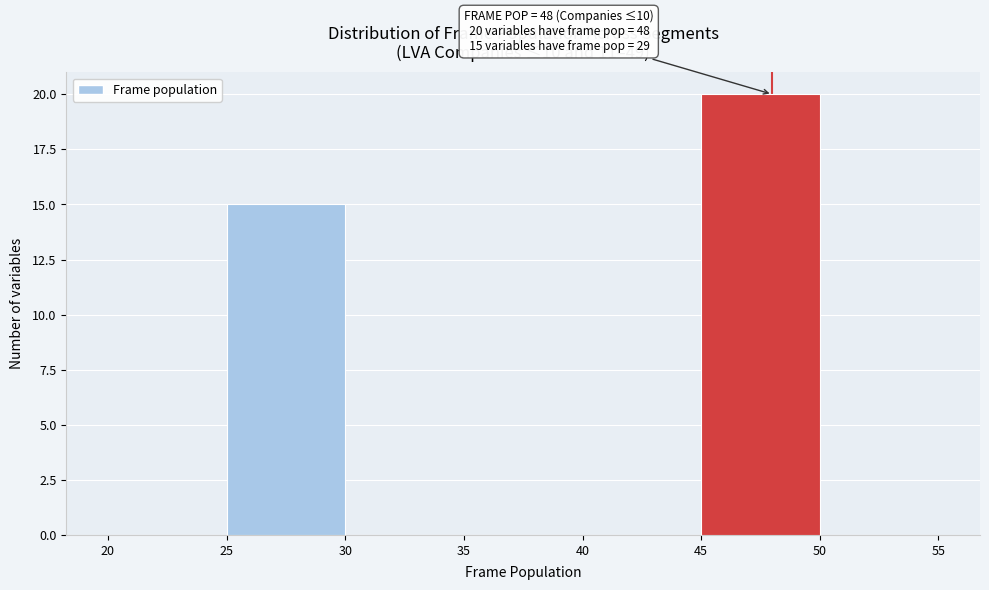

Over which range of the x-axis is the bar tallest?

45 to 50